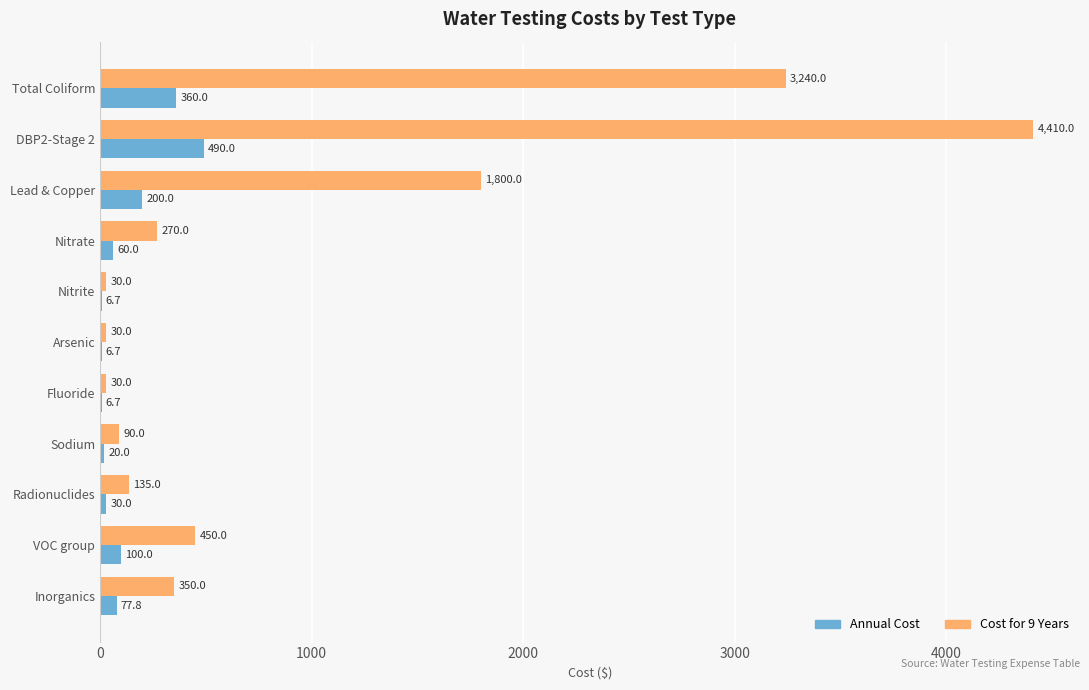

At which label is Annual Cost closest to 248?

Lead & Copper